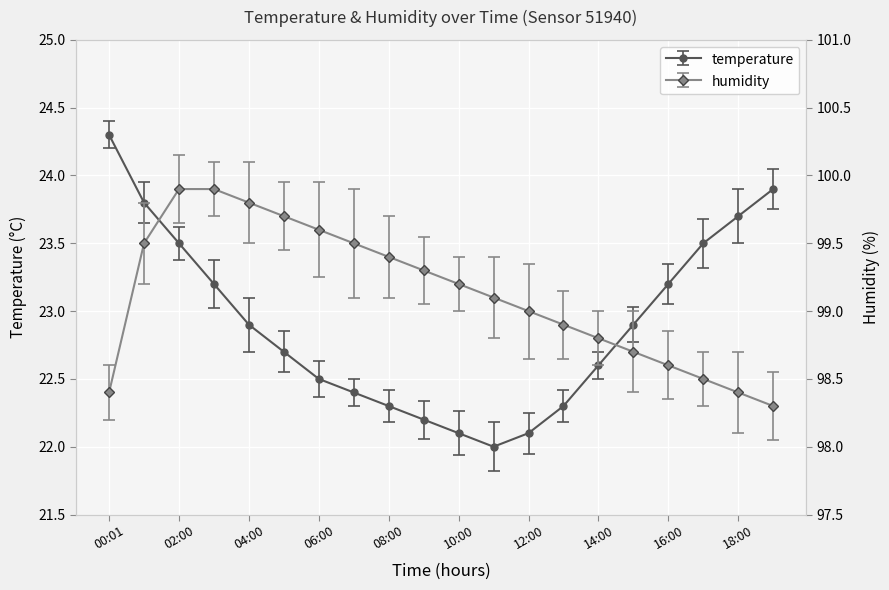

At 06:00, list the series in order from smallest to largest.

temperature, humidity